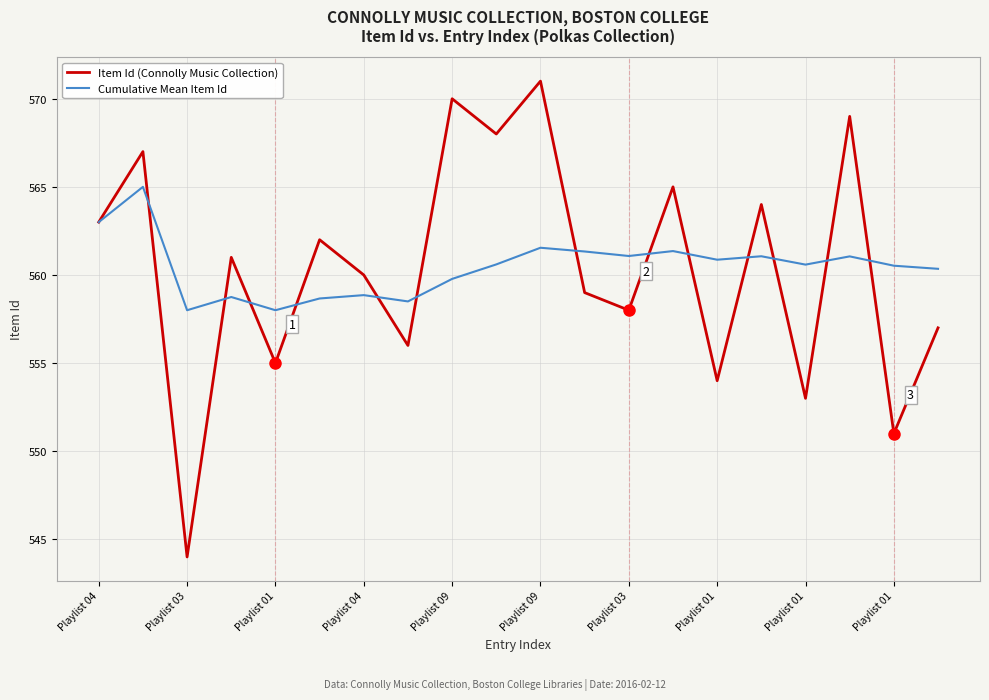

Which series has the largest range (max minus min)?

Item Id (Connolly Music Collection)